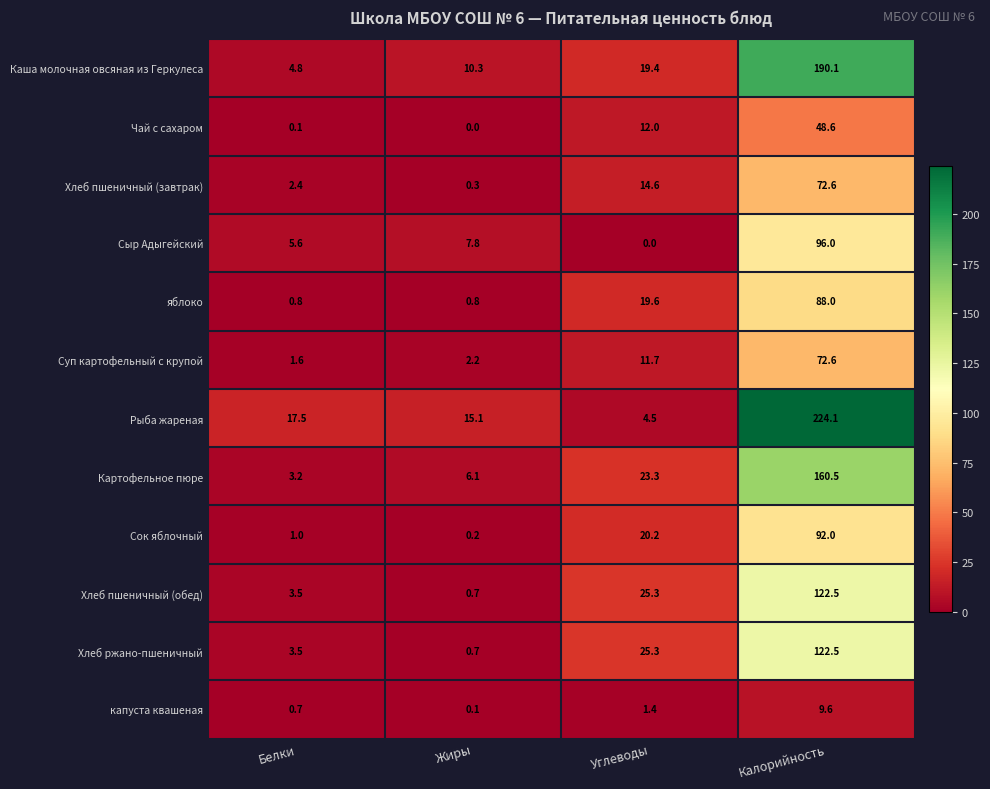

The Каша молочная овсяная из Геркулеса series shows 29.4 at Углеводы. True or false?

False